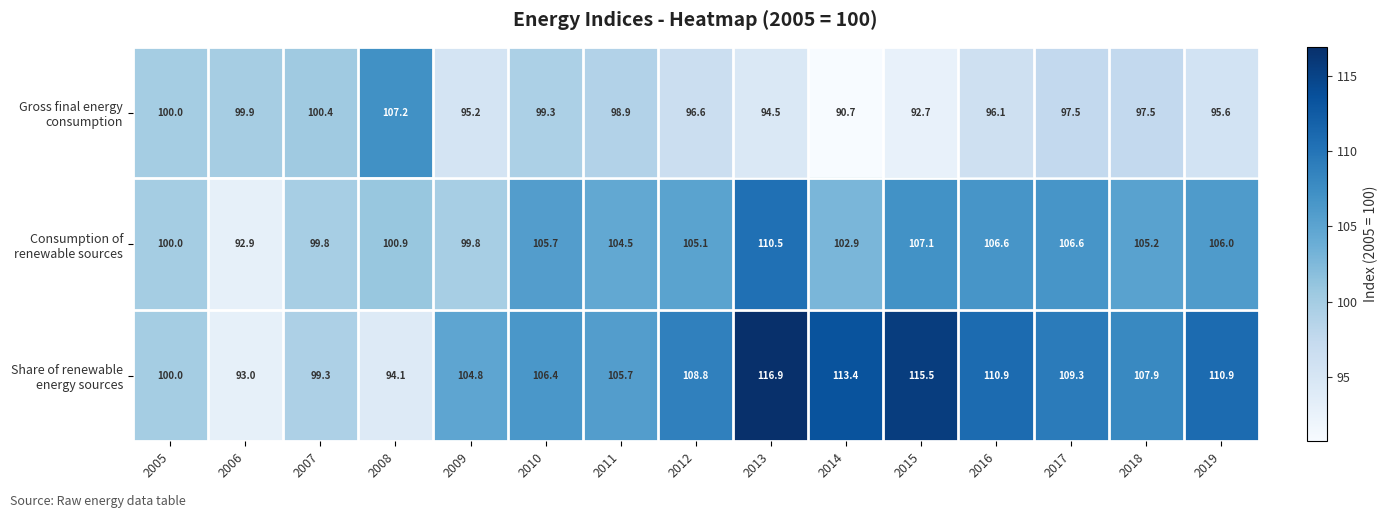

What is the total value across all series at 2014?

307.0